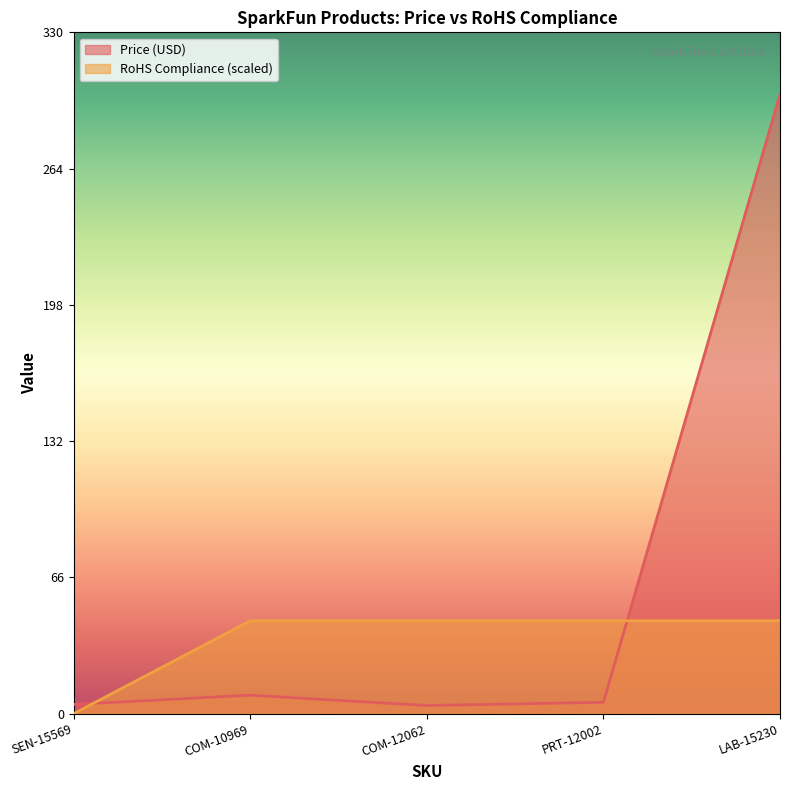

How many lines are shown in the chart?

2